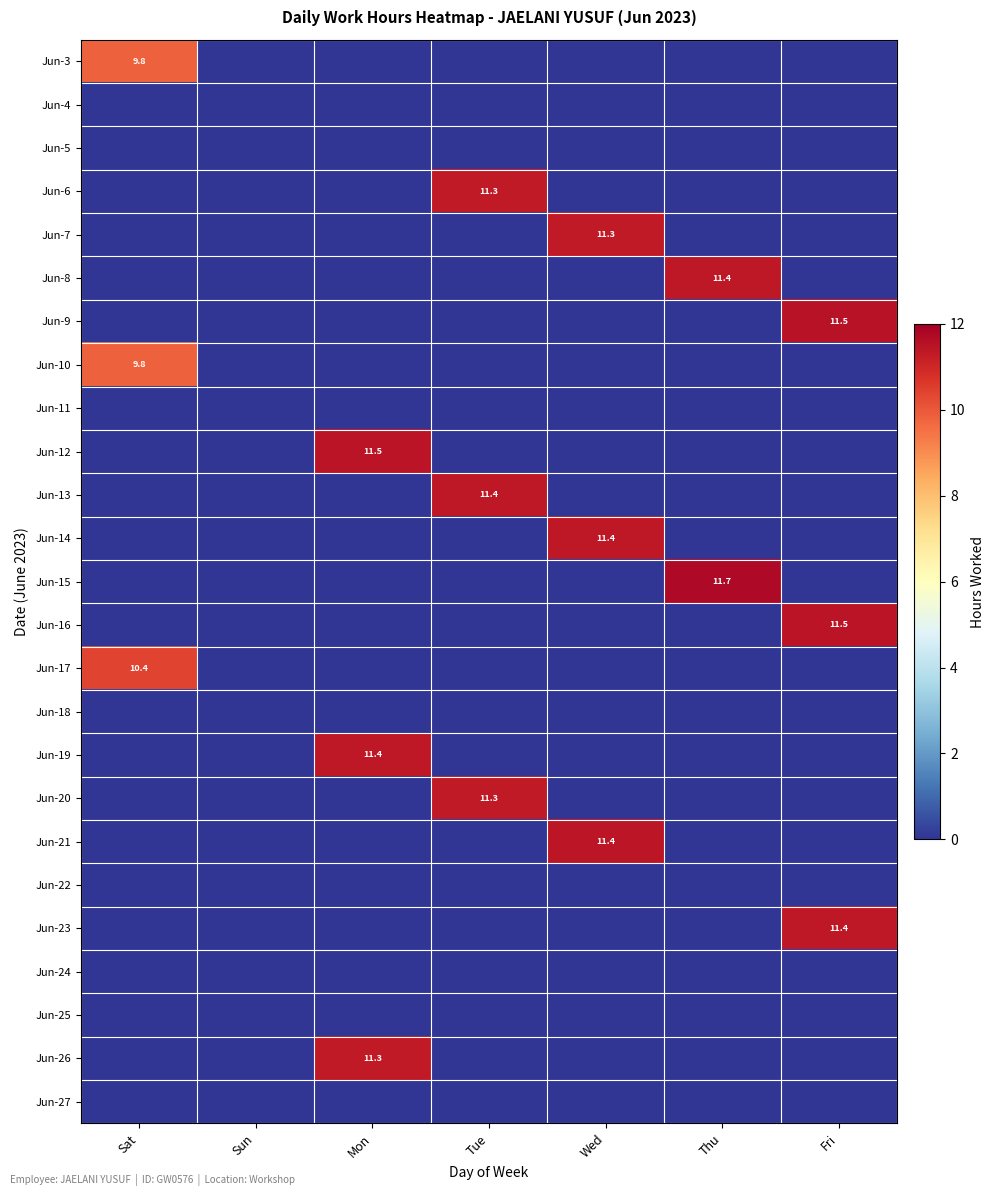

Is it true that Jun-24 equals 0.0 at Wed?

True